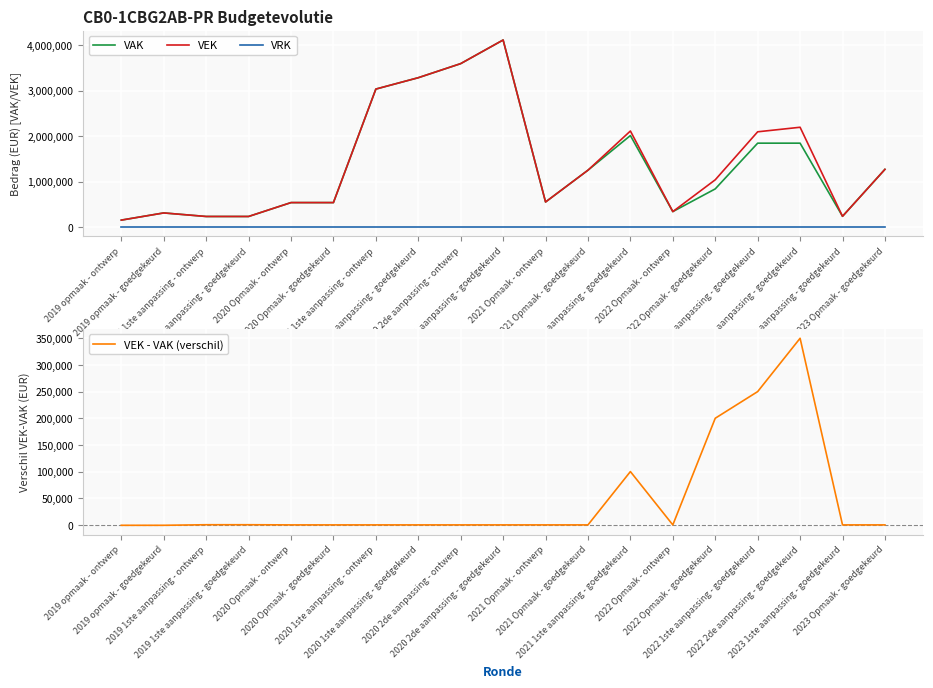

What is the sum of the VEK values at 2020 1ste aanpassing - ontwerp and 2022 2de aanpassing - goedgekeurd?

5230539